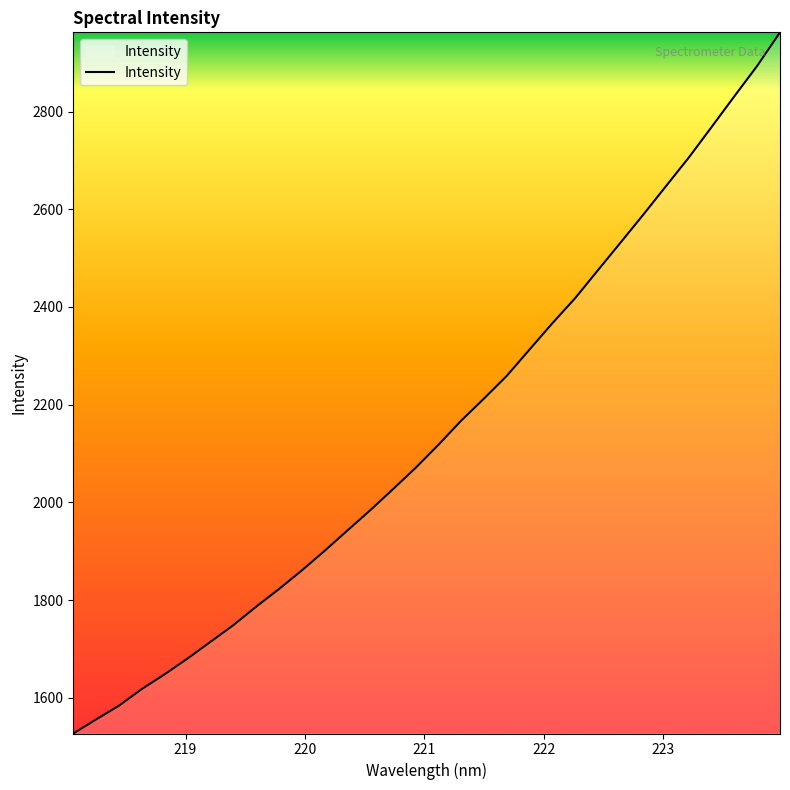

What is the difference between the maximum and minimum values?

1434.8